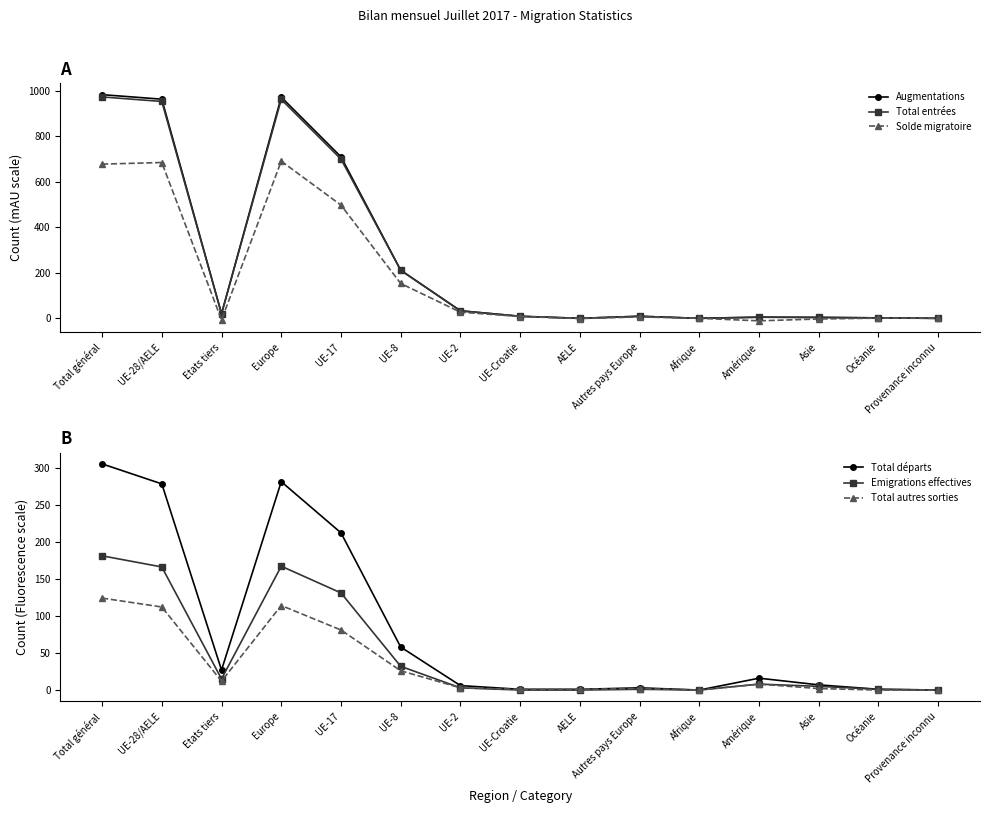

How many data points in Augmentations are less than 9?

6